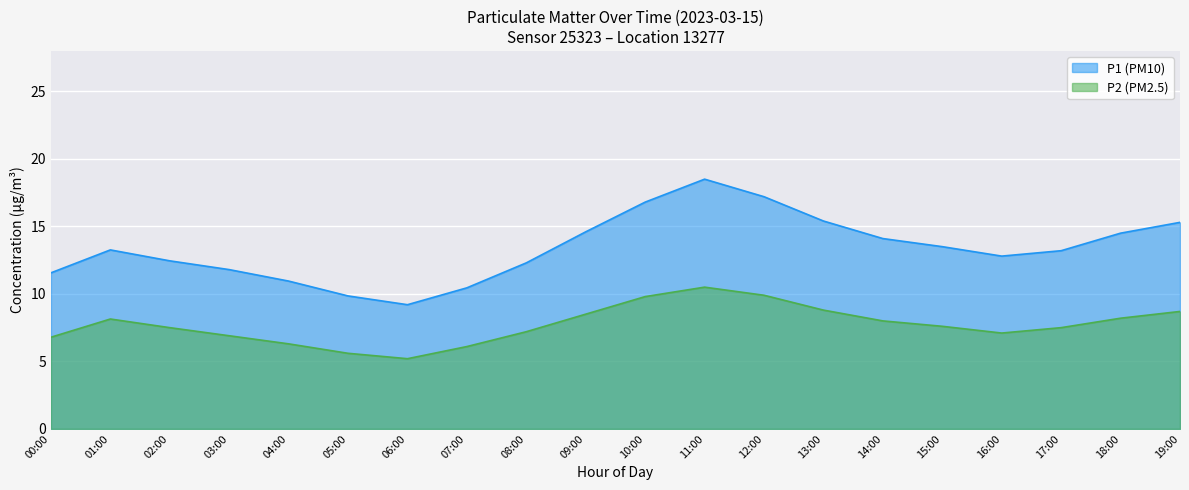

What is the approximate value of P1 at 07:00?

10.4